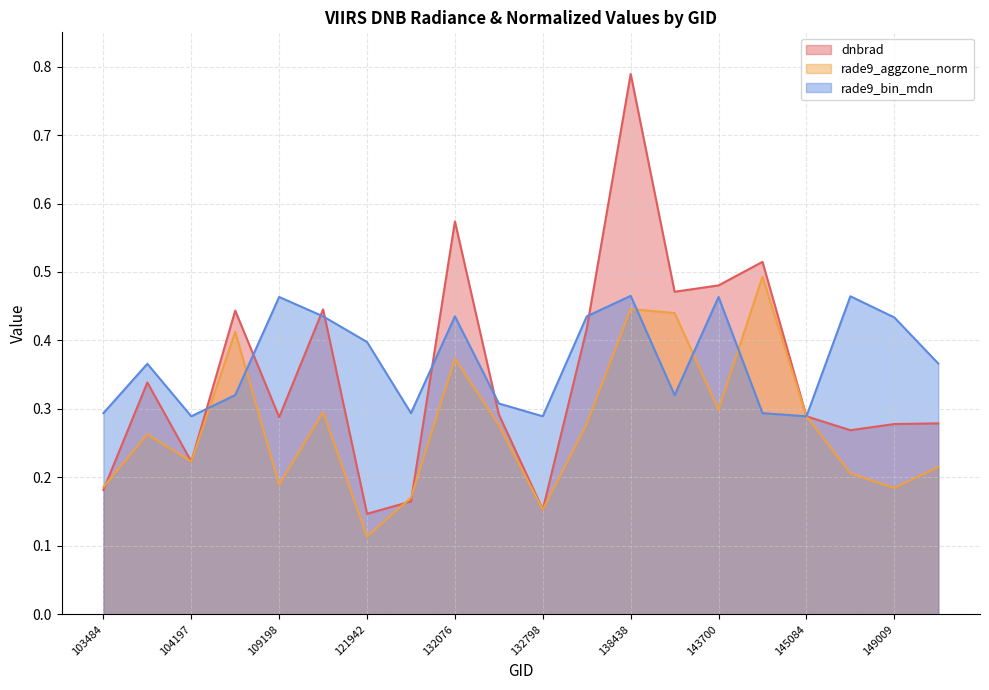

Reading right to left, transcribe all the data shown in this chart.

dnbrad: 149402=0.3	149009=0.3	148604=0.3	145084=0.3	143889=0.5	143700=0.5	142903=0.5	138438=0.8	138038=0.4	132798=0.2	132620=0.3	132076=0.6	123551=0.2	121942=0.1	121078=0.4	109198=0.3	108496=0.4	104197=0.2	103601=0.3	103484=0.2
rade9_aggzone_norm: 149402=0.2	149009=0.2	148604=0.2	145084=0.3	143889=0.5	143700=0.3	142903=0.4	138438=0.4	138038=0.3	132798=0.2	132620=0.3	132076=0.4	123551=0.2	121942=0.1	121078=0.3	109198=0.2	108496=0.4	104197=0.2	103601=0.3	103484=0.2
rade9_bin_mdn: 149402=0.4	149009=0.4	148604=0.5	145084=0.3	143889=0.3	143700=0.5	142903=0.3	138438=0.5	138038=0.4	132798=0.3	132620=0.3	132076=0.4	123551=0.3	121942=0.4	121078=0.4	109198=0.5	108496=0.3	104197=0.3	103601=0.4	103484=0.3